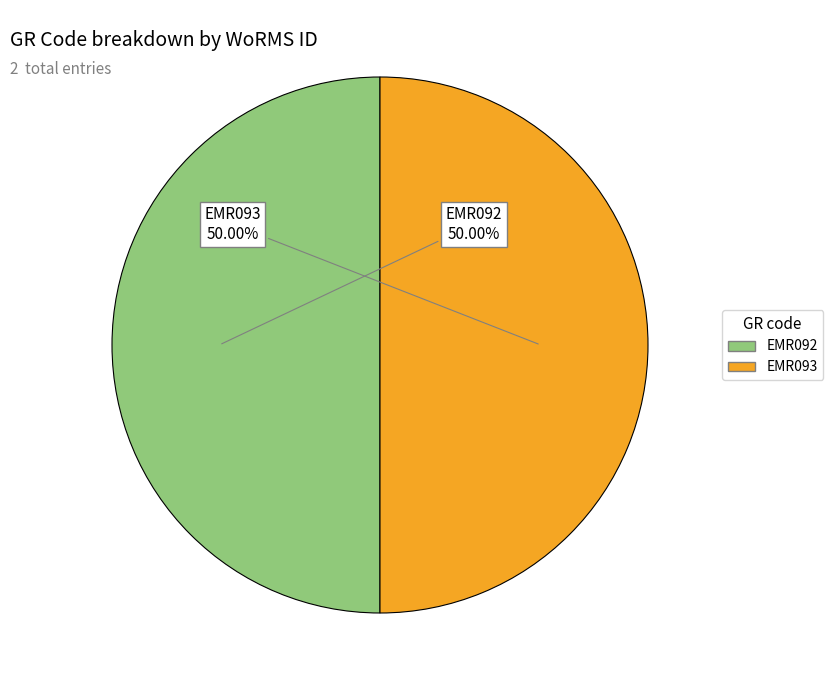

The EMR093 slice represents 41% of the pie. True or false?

False